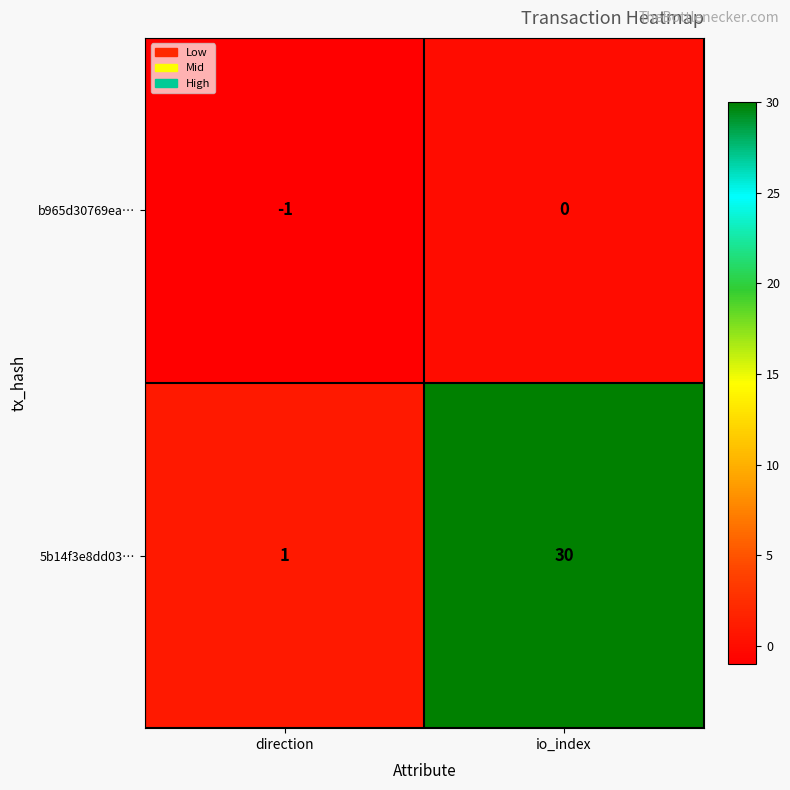

At which category is the sum across all series the highest?

io_index